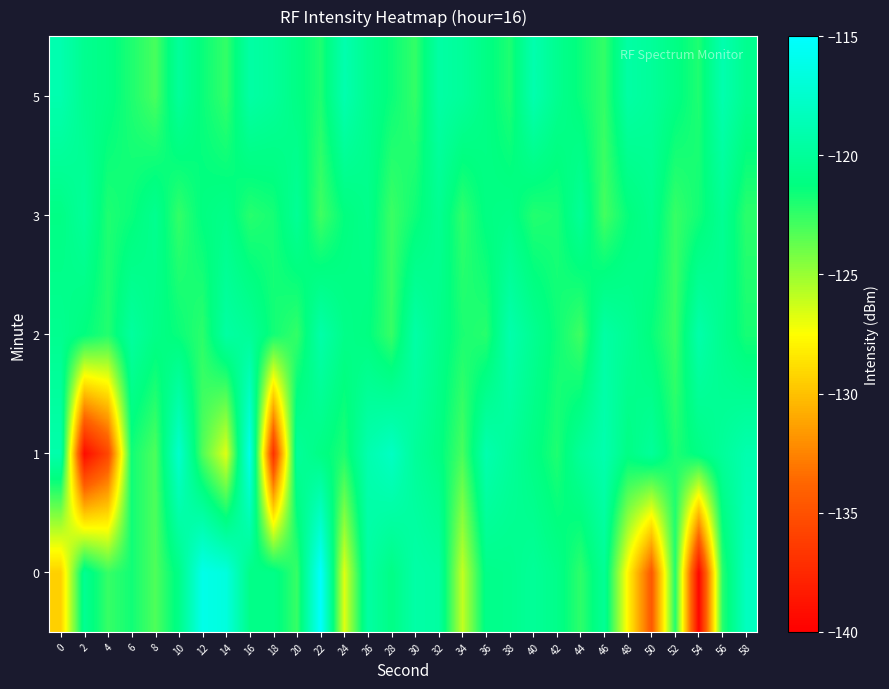

Which has a higher value, 22 or 16?

22